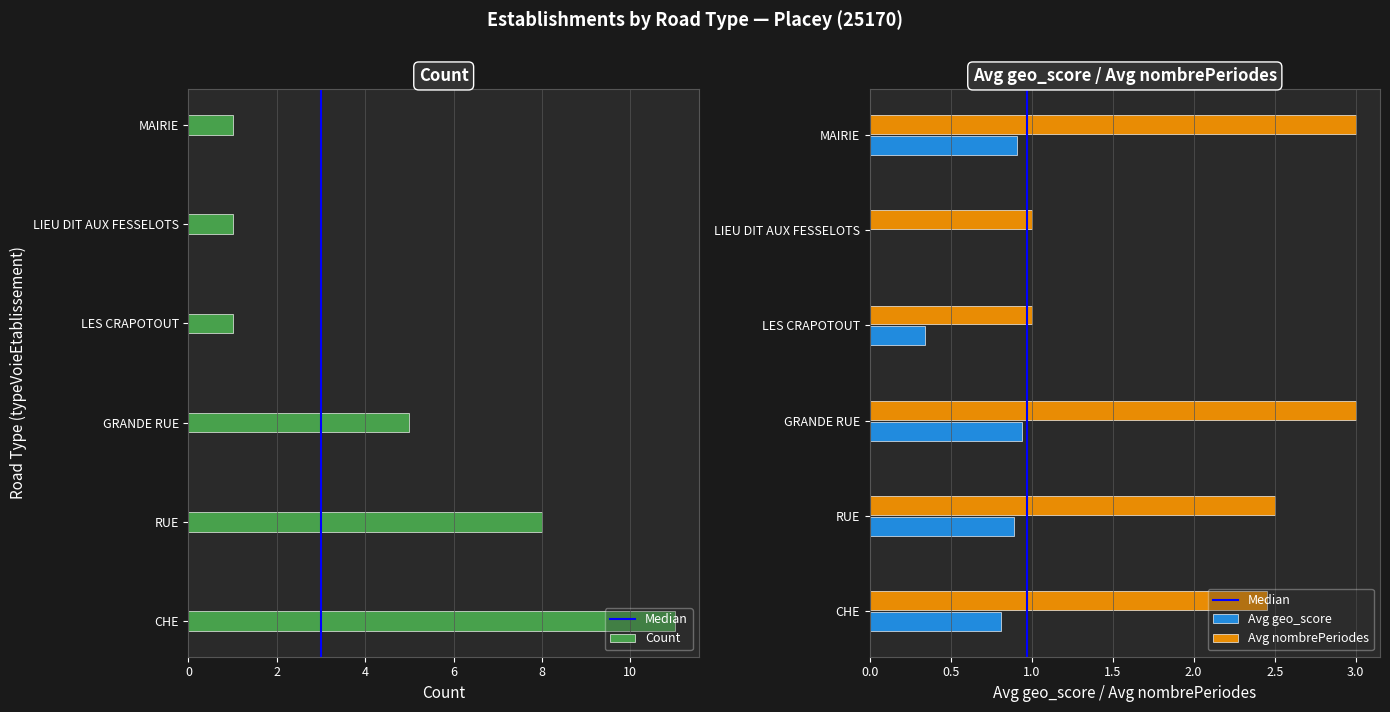

The Count series shows 18.6 at CHE. True or false?

False